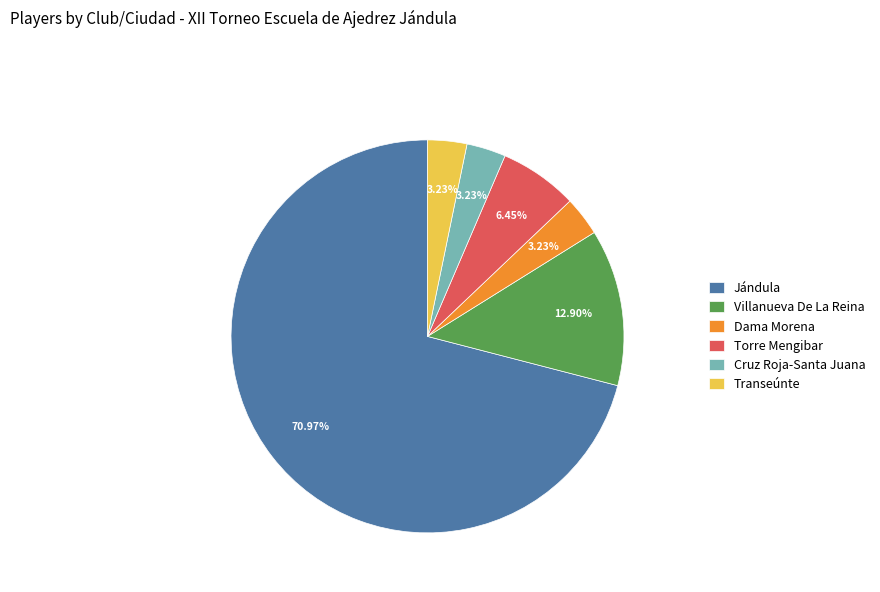

To the nearest percent, what portion does Villanueva De La Reina represent?

13%